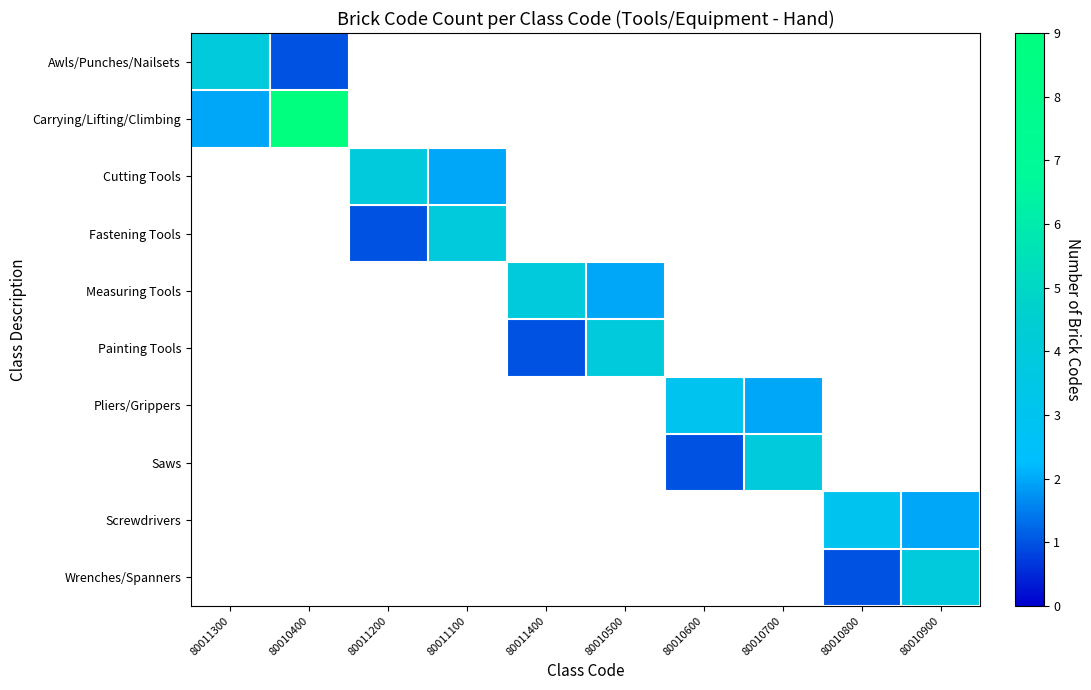

At which category does the chart reach its minimum across all series?

80011200